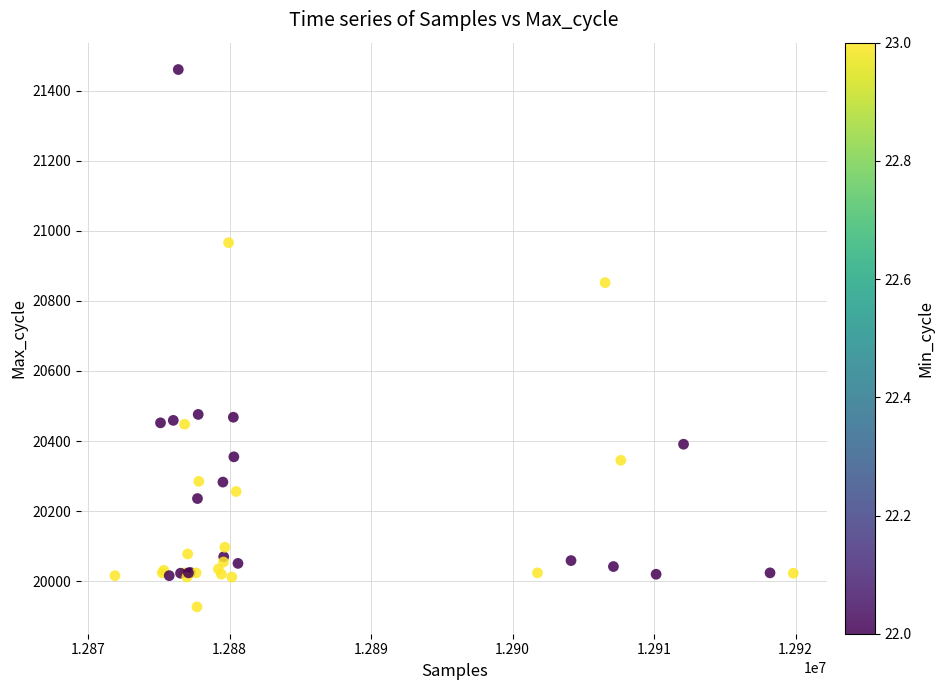

What Y value in the scatter plot is closest to 20693?

20852